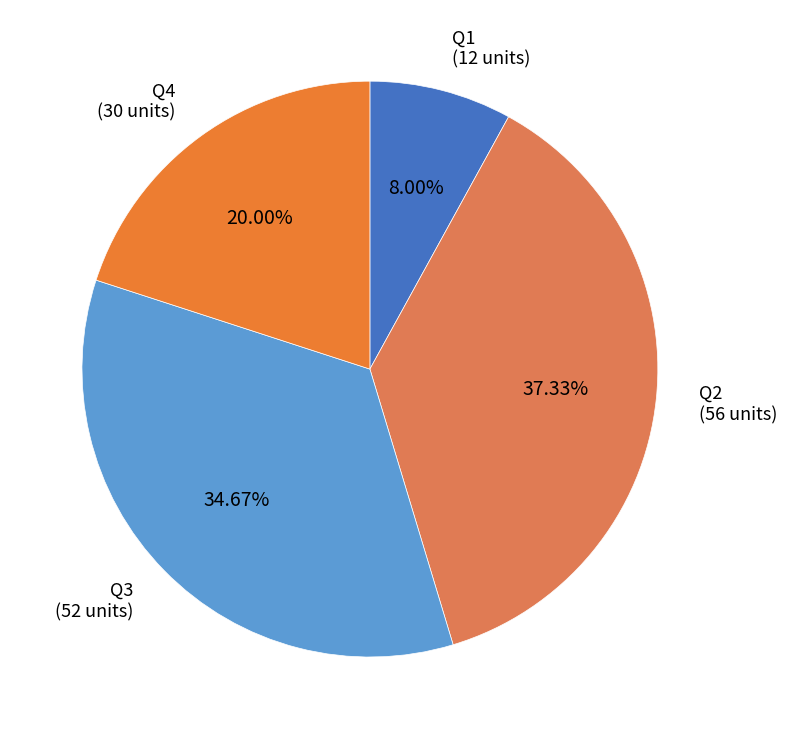

How many segments does this pie chart have?

4